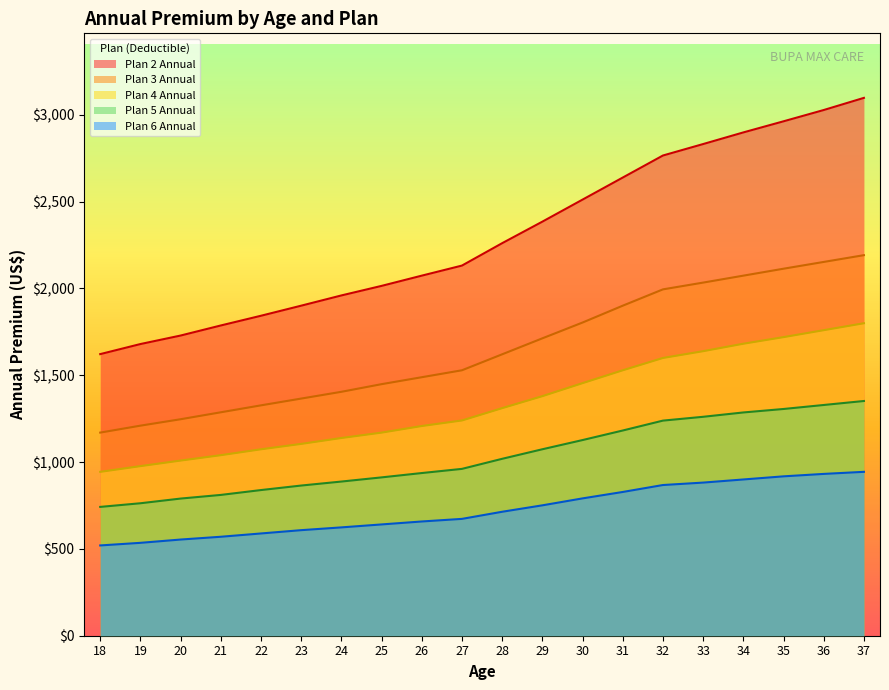

Reading left to right, extract all data points from this chart.

Plan 2 Annual: 1622	1680	1729	1787	1843	1901	1960	2015	2074	2132	2261	2385	2512	2639	2766	2832	2899	2963	3028	3098
Plan 3 Annual: 1170	1210	1247	1287	1327	1366	1405	1449	1489	1529	1621	1713	1804	1901	1995	2034	2074	2114	2153	2192
Plan 4 Annual: 944	977	1009	1040	1074	1105	1139	1170	1208	1240	1311	1380	1455	1529	1600	1639	1682	1720	1760	1800
Plan 5 Annual: 742	763	790	811	839	865	888	912	937	961	1019	1074	1127	1182	1239	1261	1286	1306	1329	1352
Plan 6 Annual: 520	535	554	570	589	608	624	641	658	673	714	751	791	828	868	882	900	918	932	944